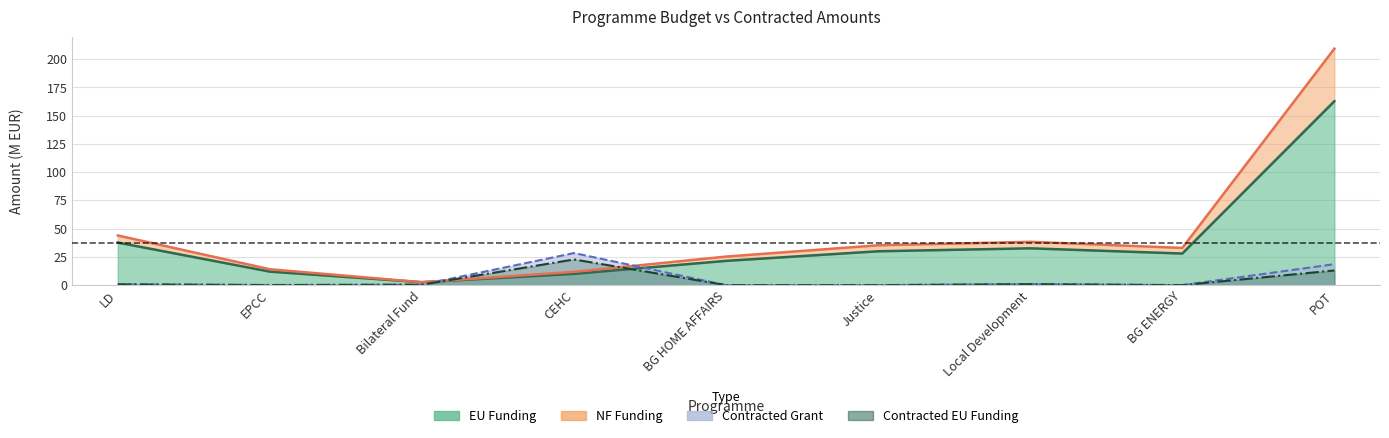

How many distinct data groups are displayed?

4